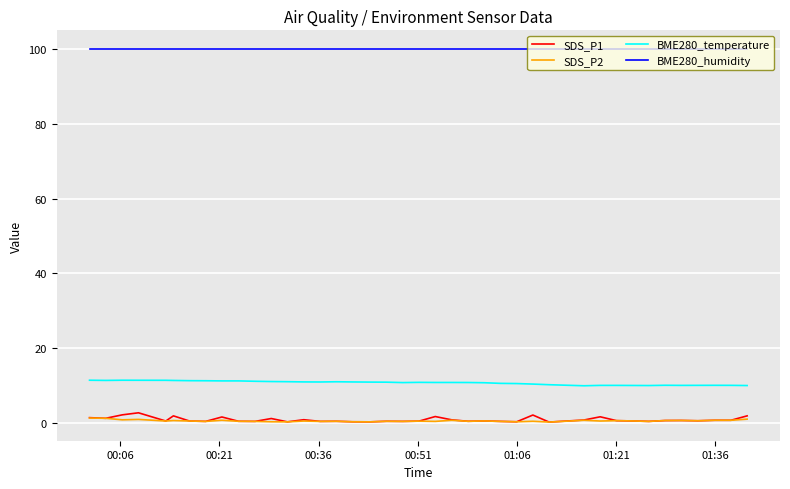

Which series has the largest total across all categories?

BME280_humidity